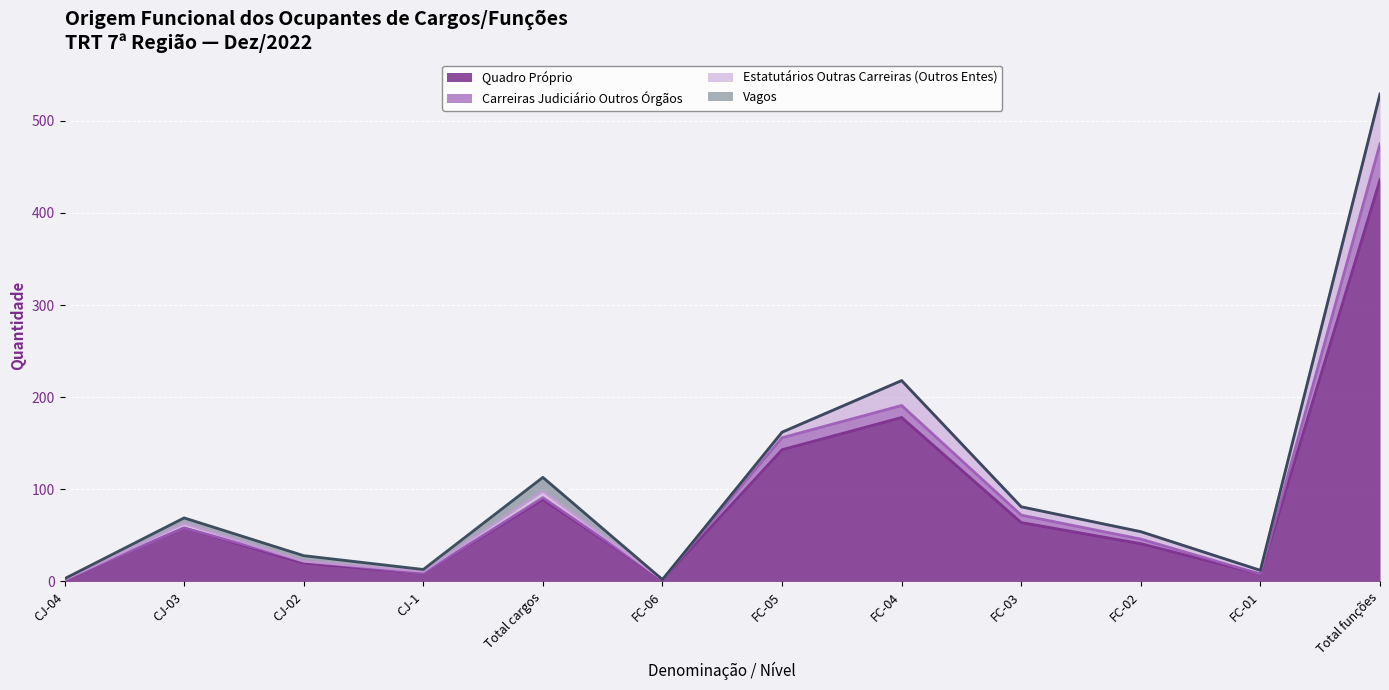

Which series changed the most between CJ-04 and CJ-02?

Quadro Próprio